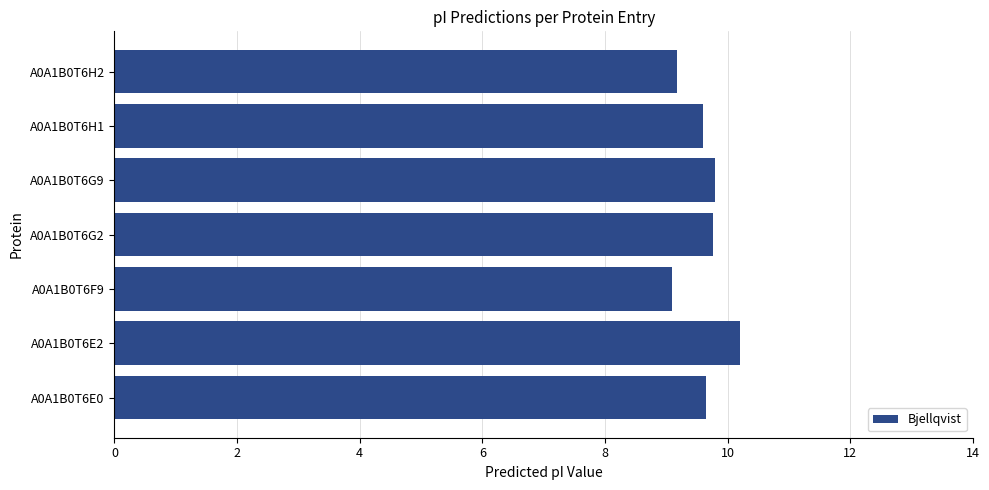

Are the bars horizontal?

Yes